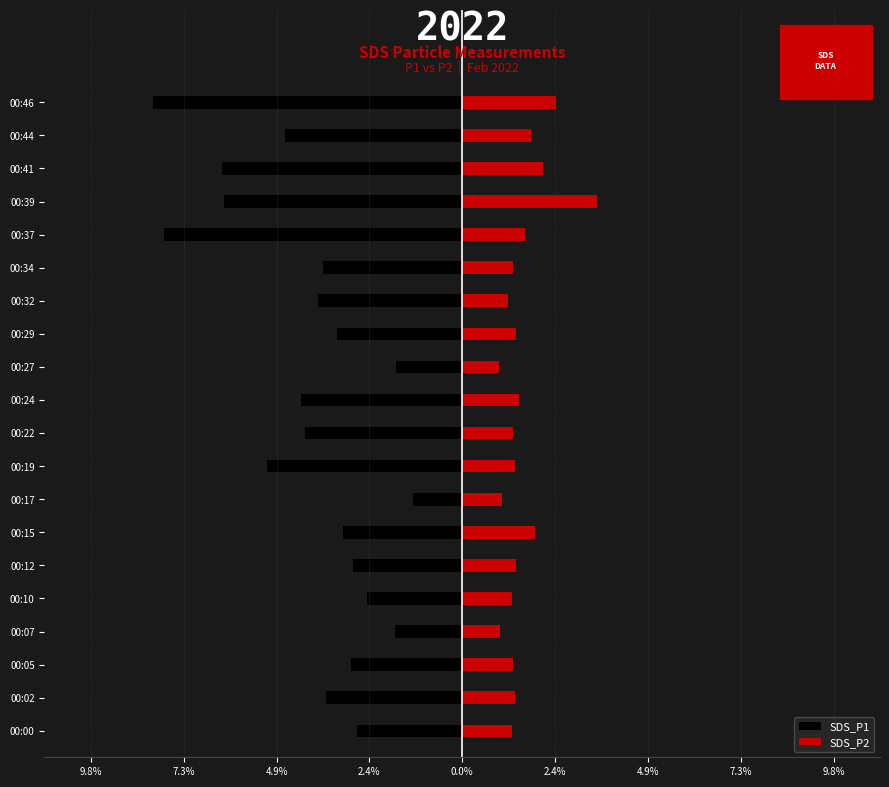

What is the maximum value for SDS_P2?

3.5